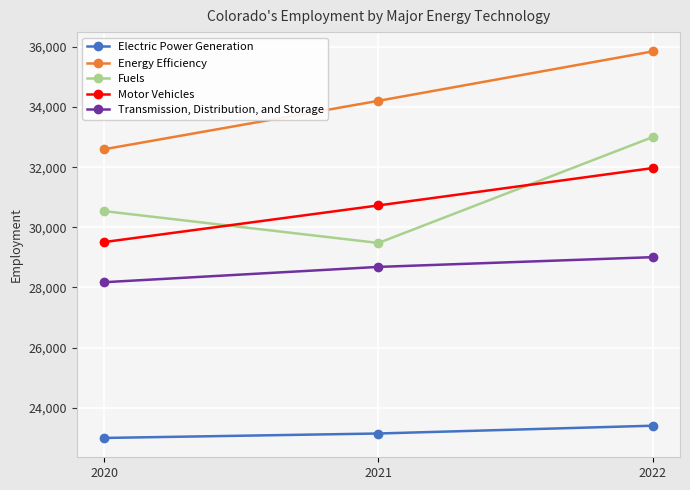

Reading right to left, transcribe all the data shown in this chart.

Electric Power Generation: 2022=23403	2021=23144	2020=22996
Energy Efficiency: 2022=35847	2021=34205	2020=32595
Fuels: 2022=32998	2021=29479	2020=30538
Motor Vehicles: 2022=31968	2021=30727	2020=29509
Transmission, Distribution, and Storage: 2022=29007	2021=28683	2020=28174